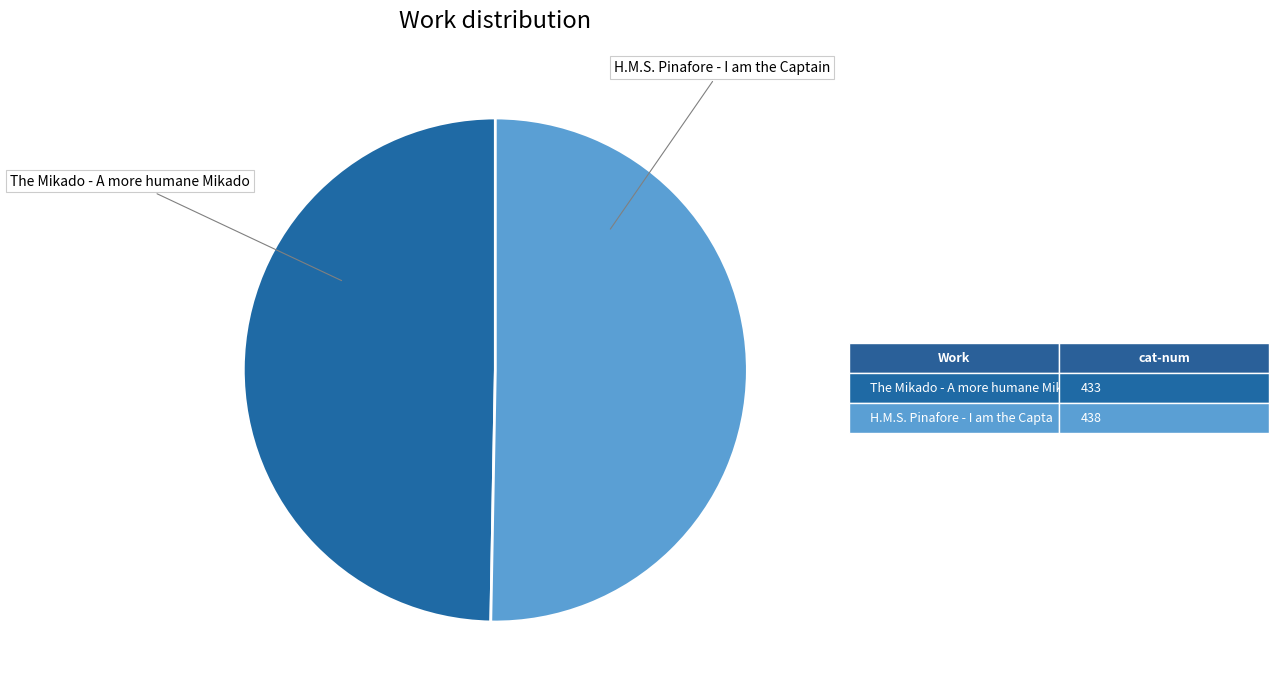

Is it true that H.M.S. Pinafore - I am the Captain is 50% of the pie?

True